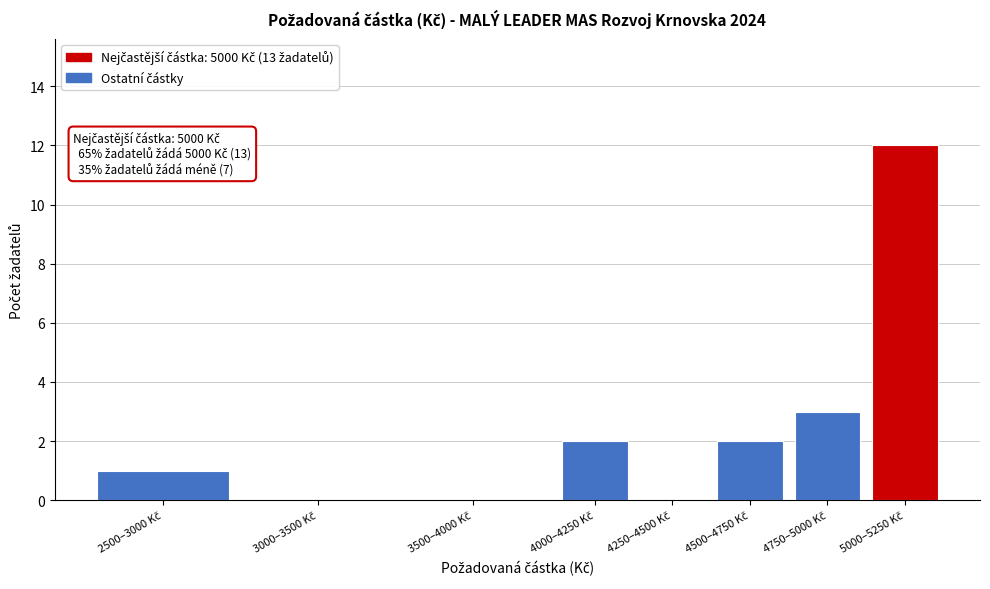

What is the greatest value displayed?

12